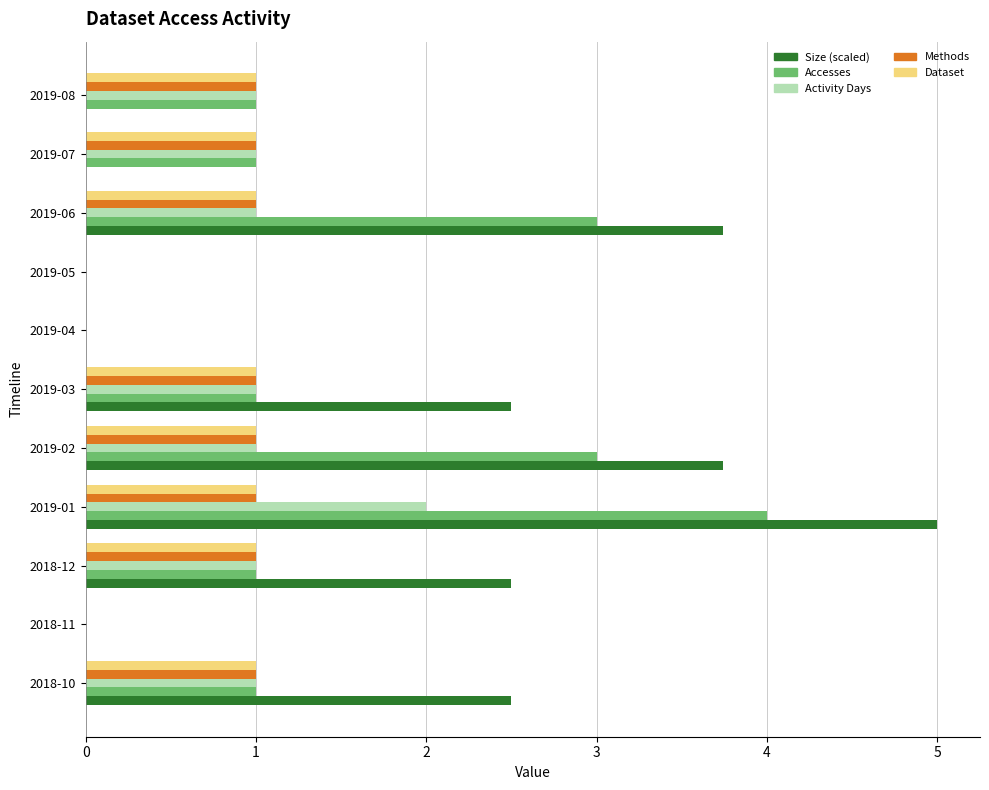

The Size (scaled) series shows 0.0 at 2019-04. True or false?

True